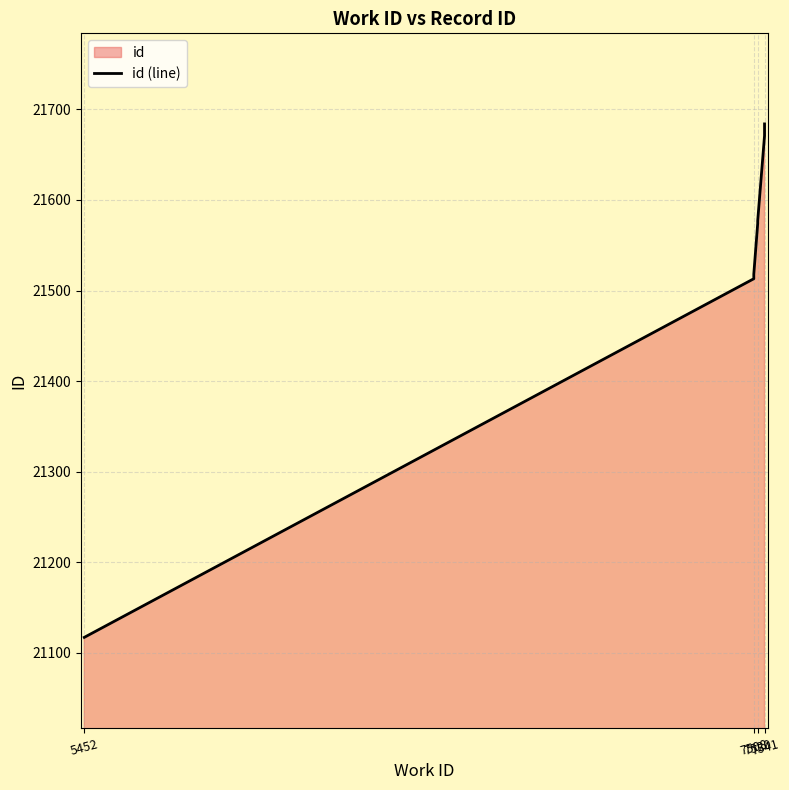

Between 7541 and 7508, which is larger?

7541